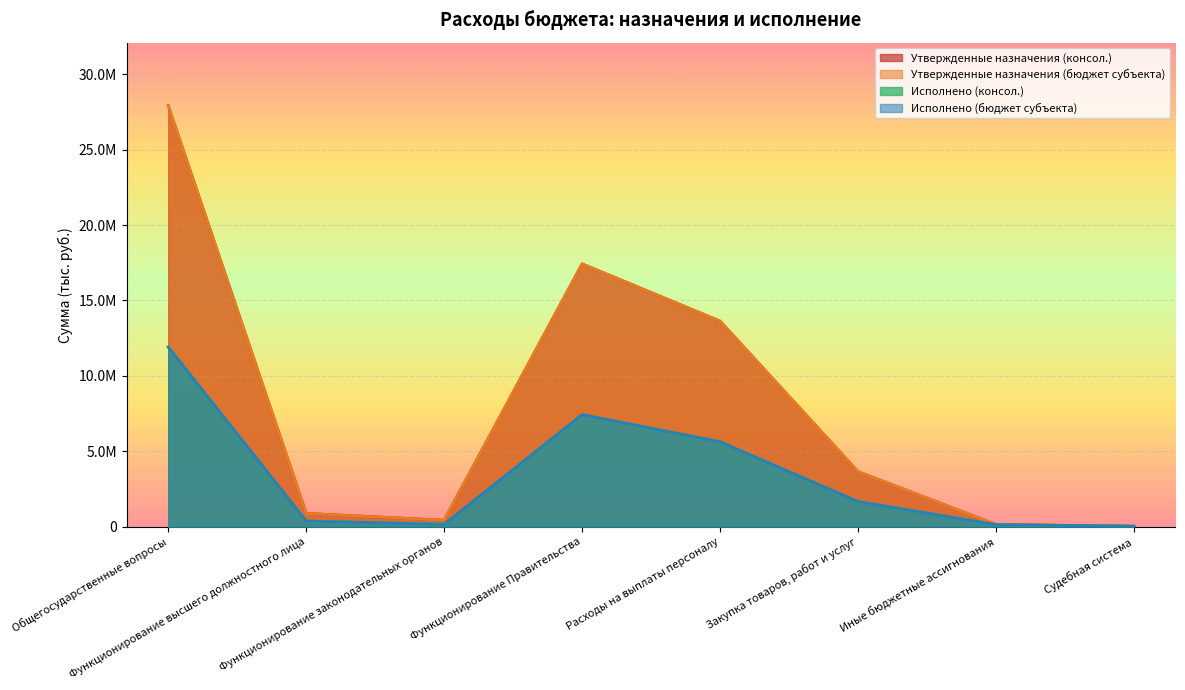

True or false: Исполнено (консол.) and Утвержденные назначения (консол.) cross at least once.

False